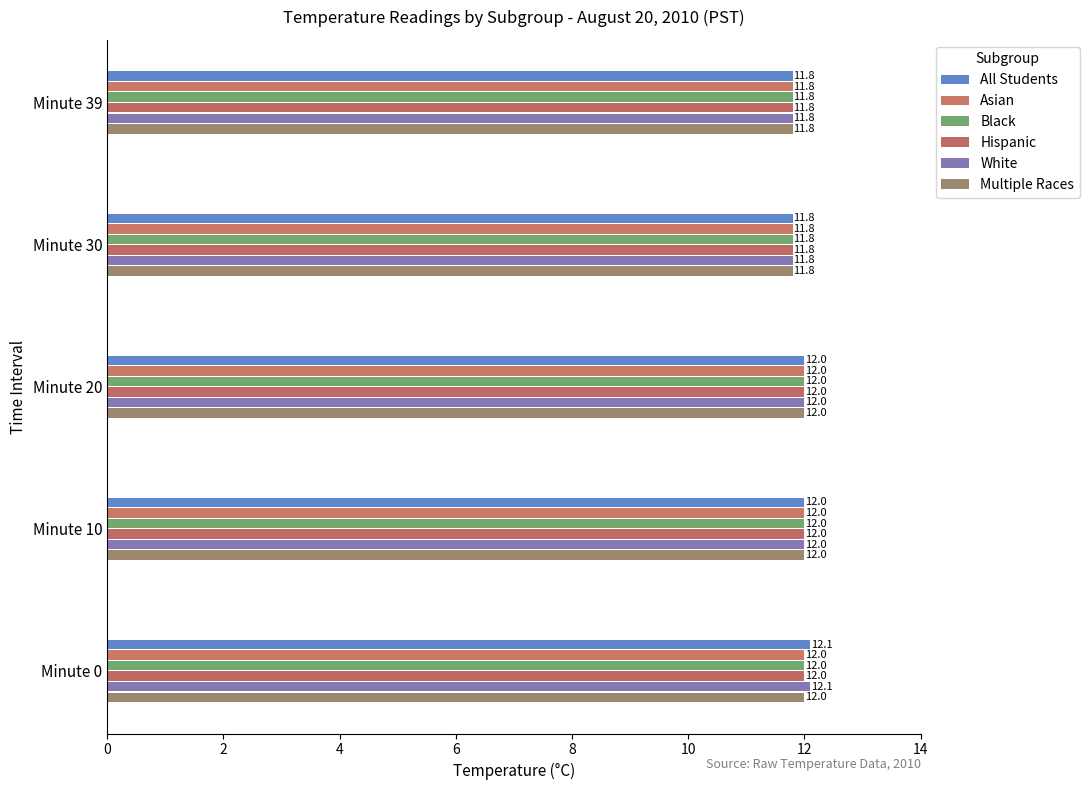

How many All Students values are between 11 and 12?

4